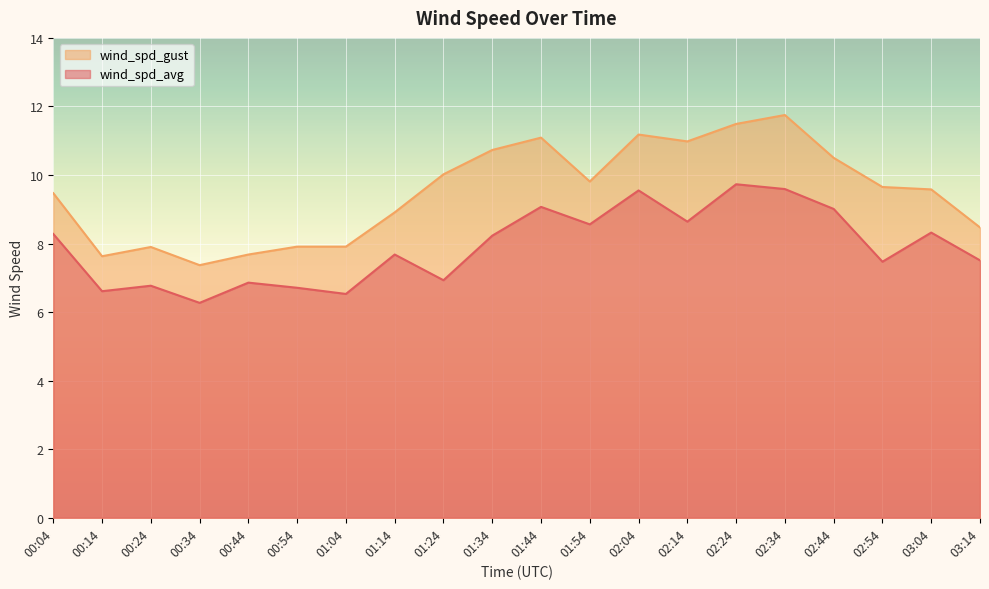

Which series changed the most between 00:24 and 01:54?

wind_spd_gust